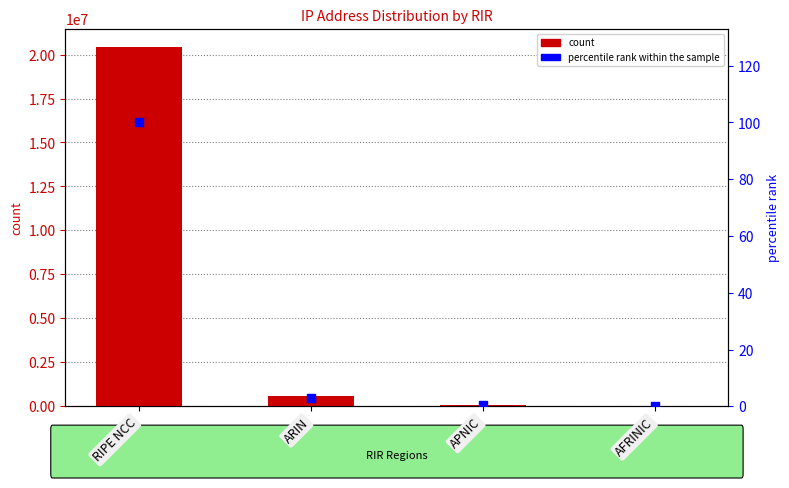

Is the value of percentile rank within the sample at RIPE NCC greater than the value of col_1 at APNIC?

No